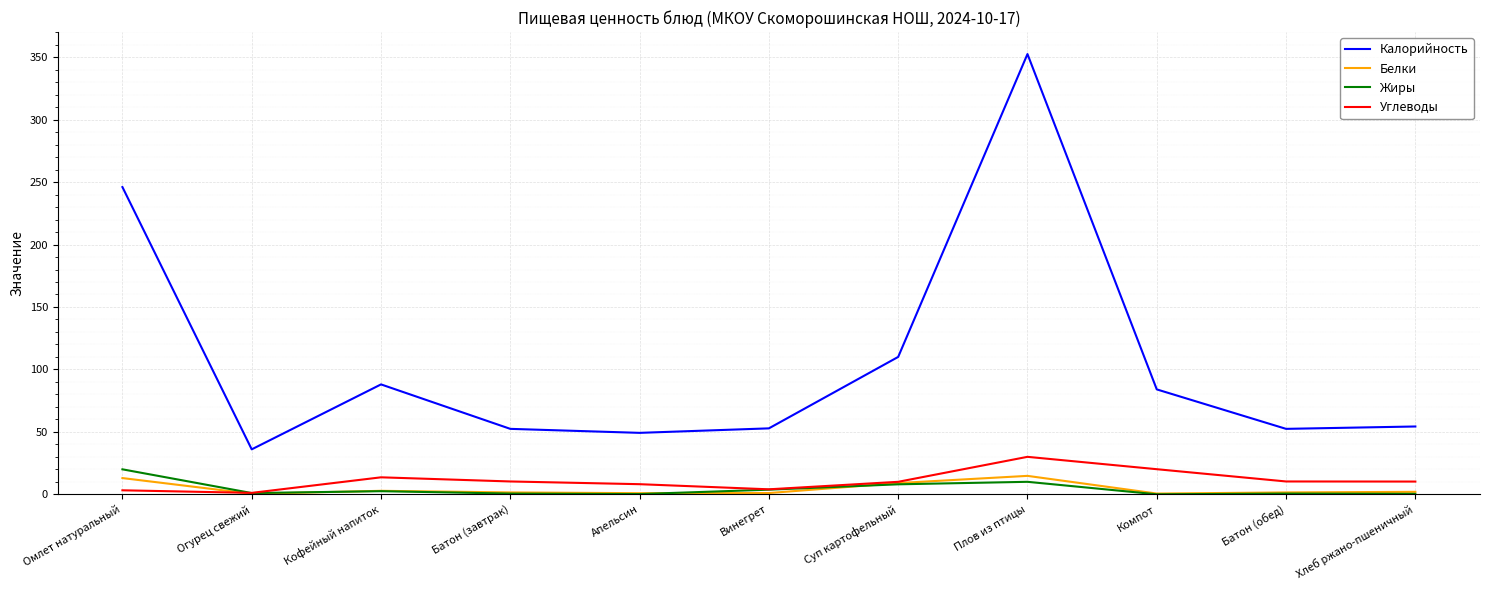

How many lines are shown in the chart?

4